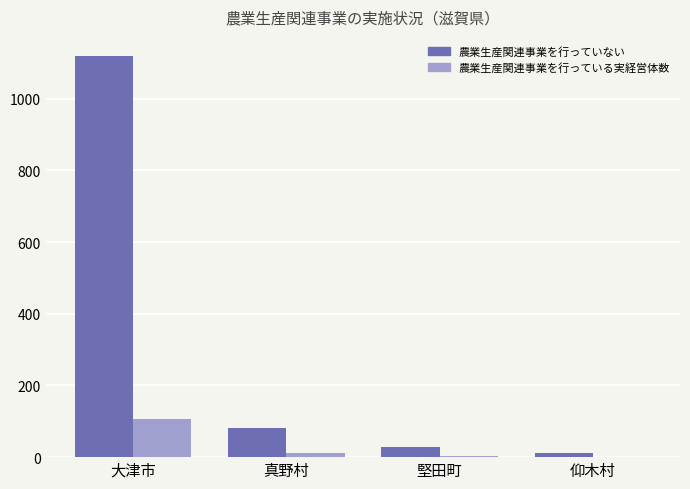

At which label does 農業生産関連事業を行っている実経営体数 reach its peak?

大津市